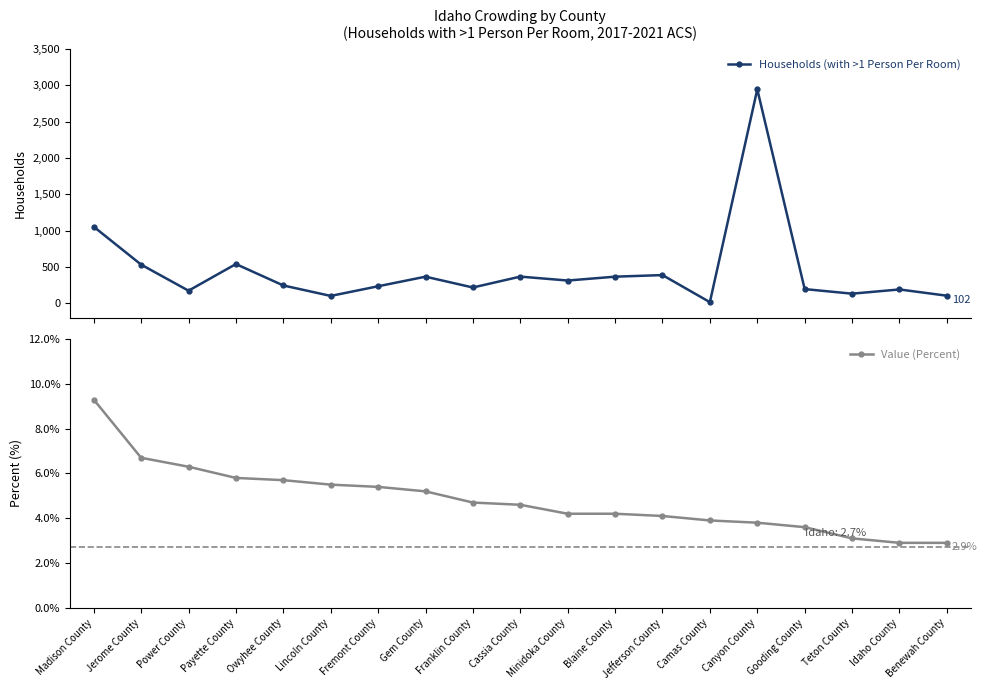

What is the maximum value shown in the chart?

2945.0